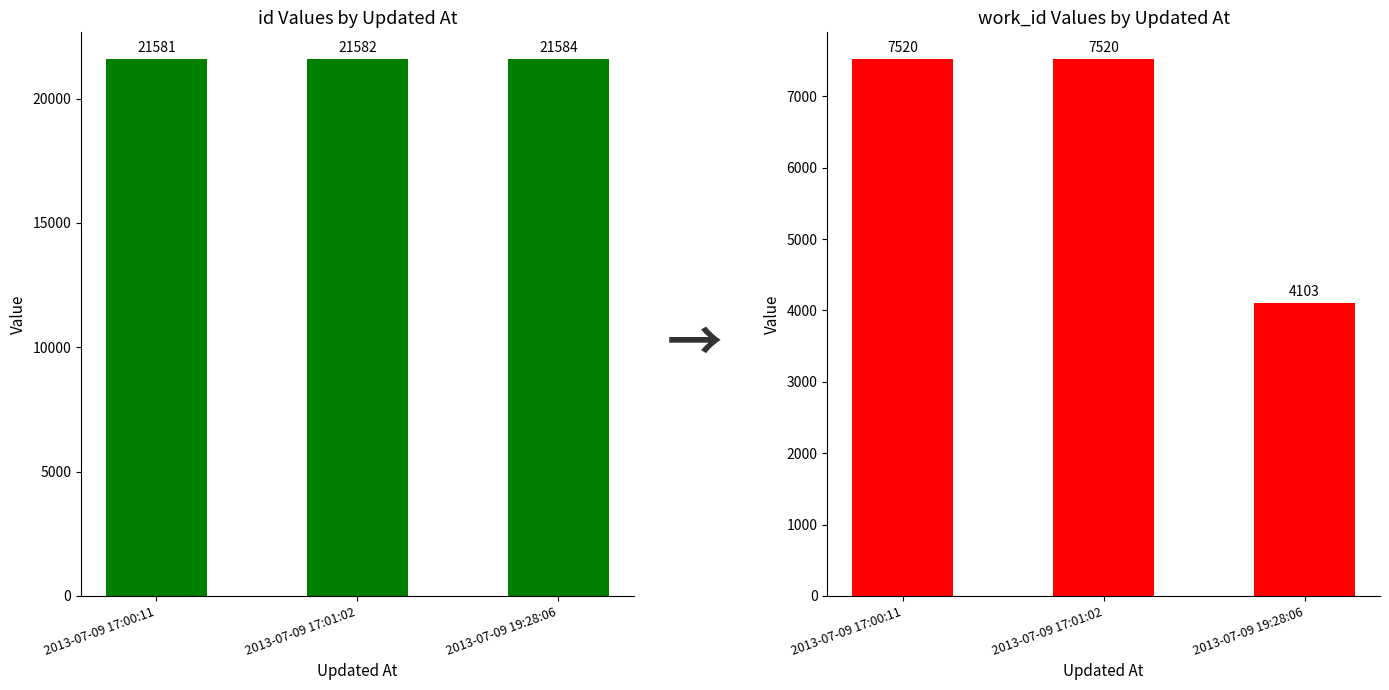

Reading left to right, list all the values displayed in this chart.

id: 2013-07-09 17:00:11=21581	2013-07-09 17:01:02=21582	2013-07-09 19:28:06=21584
work_id: 2013-07-09 17:00:11=7520	2013-07-09 17:01:02=7520	2013-07-09 19:28:06=4103